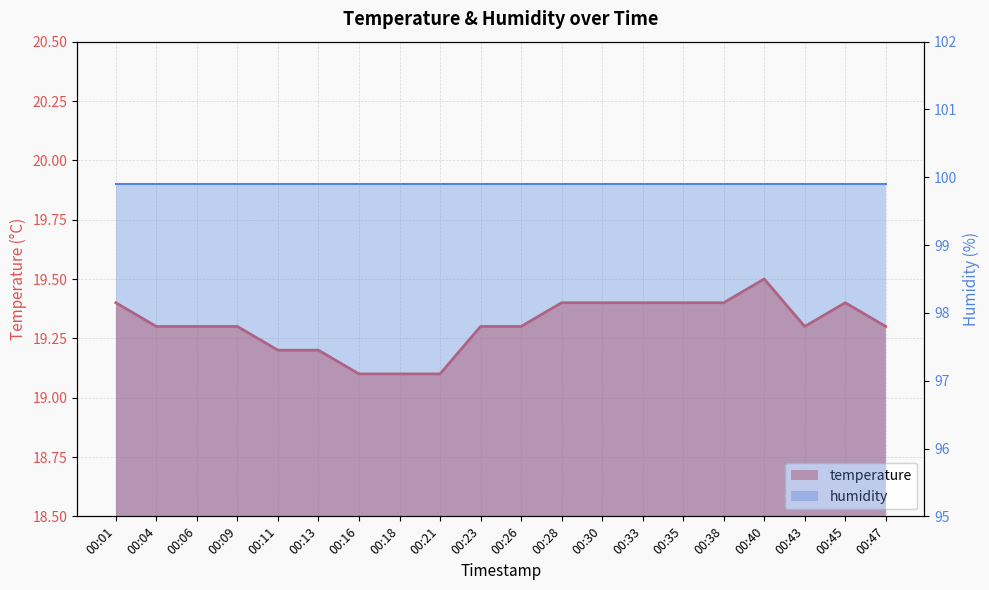

Is it true that the value at 00:47 is 19.3?

True